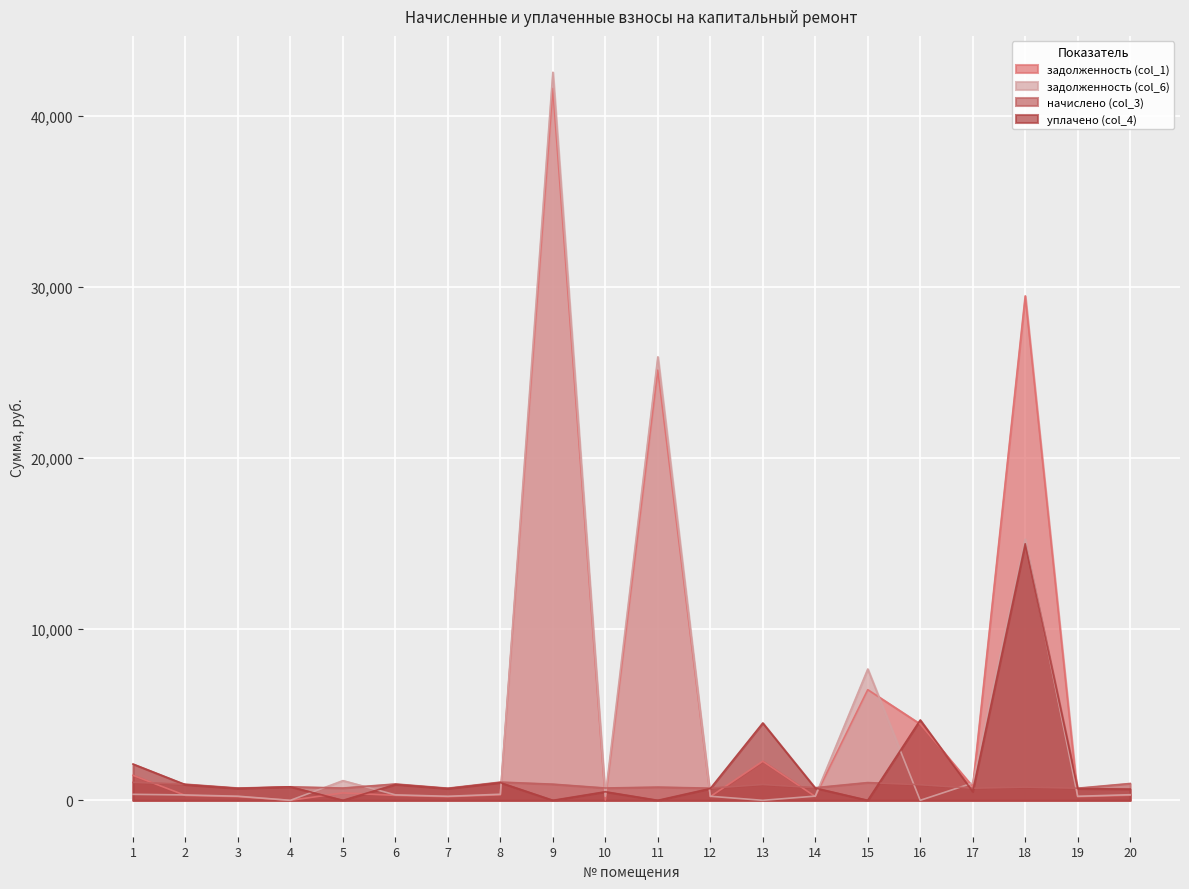

Count the number of categories in the chart.

20